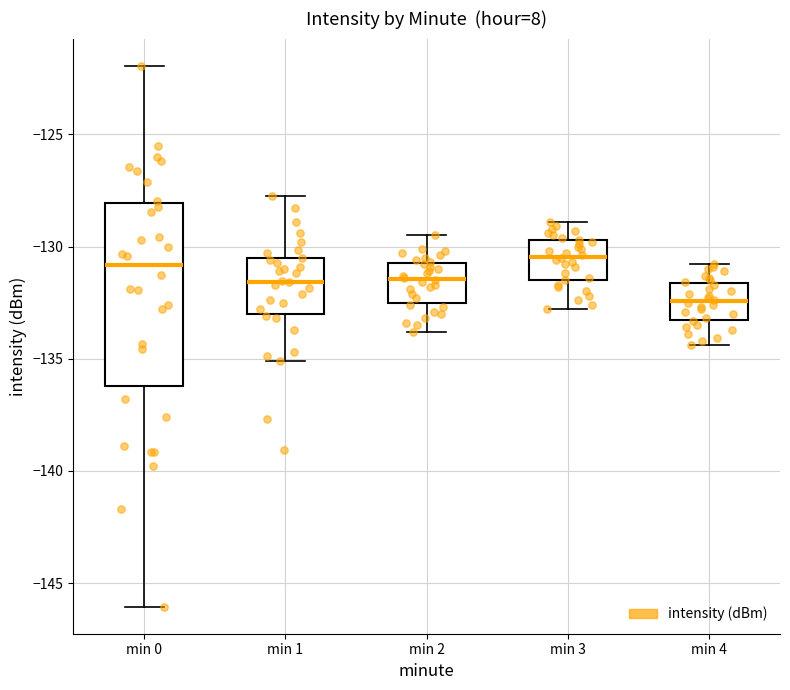

Comparing the boxes themselves (not the whiskers), which one is the tallest?

min 0